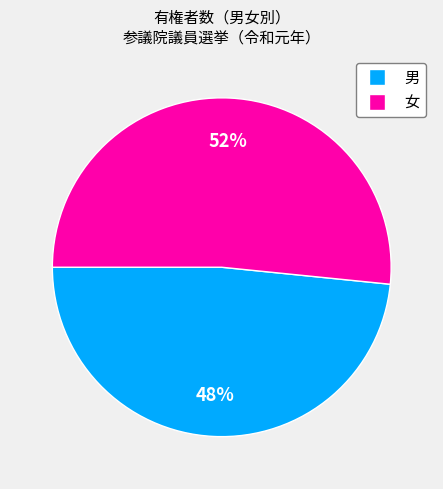

To the nearest percent, what is the average slice percentage?

50%